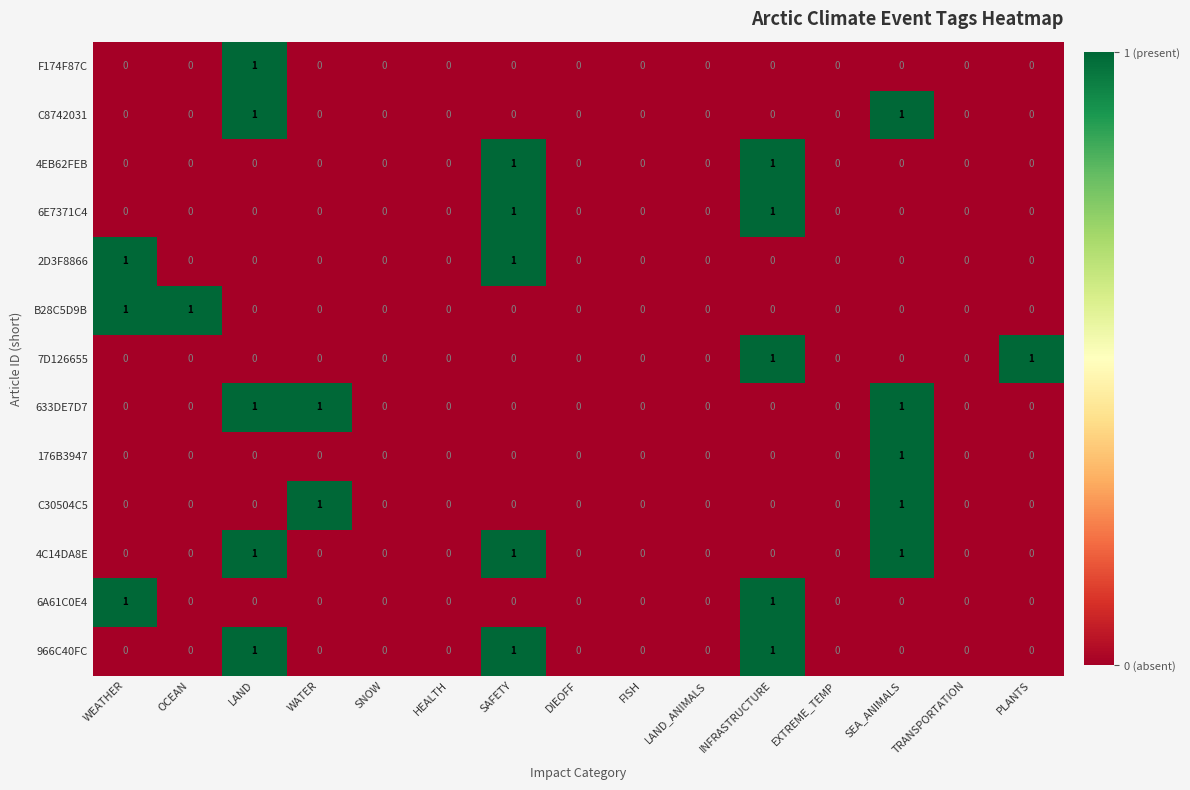

How many 966C40FC values are between 0 and 1?

15